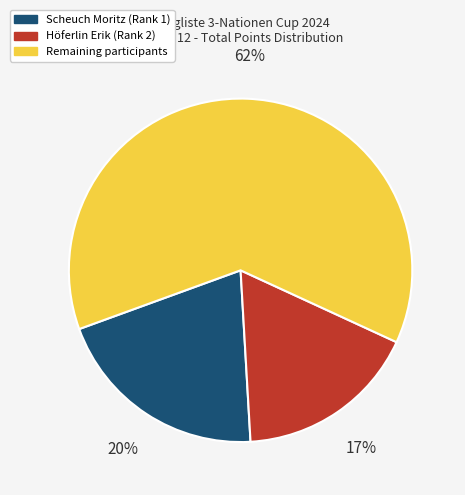

Is there any slice that represents more than half of the pie?

Yes